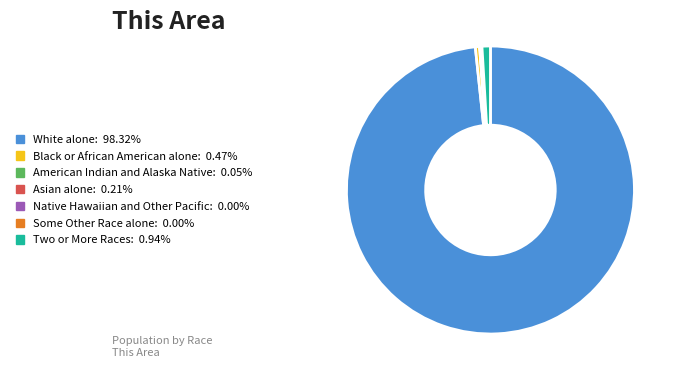

Approximately how many times larger is the value at White alone compared to Two or More Races?

104.3